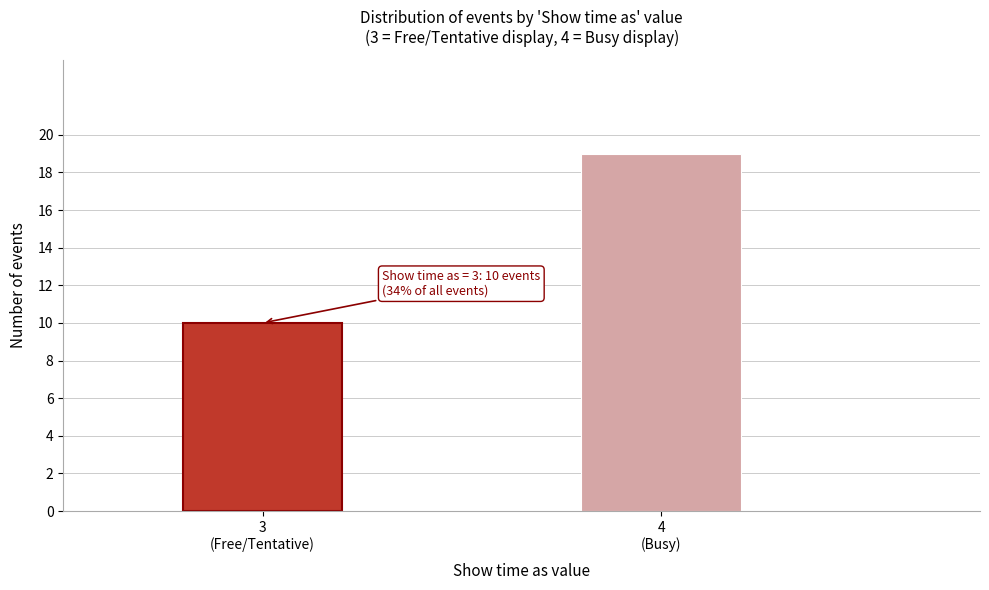

Reading left to right, transcribe all the data shown in this chart.

10	19